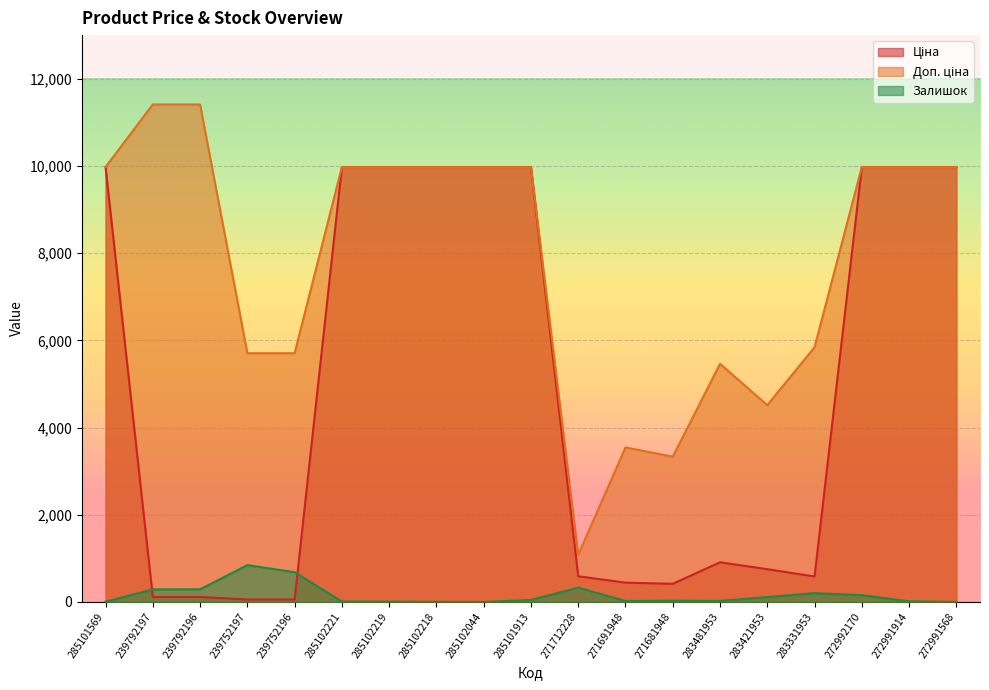

Which series has the largest total across all categories?

Доп. ціна